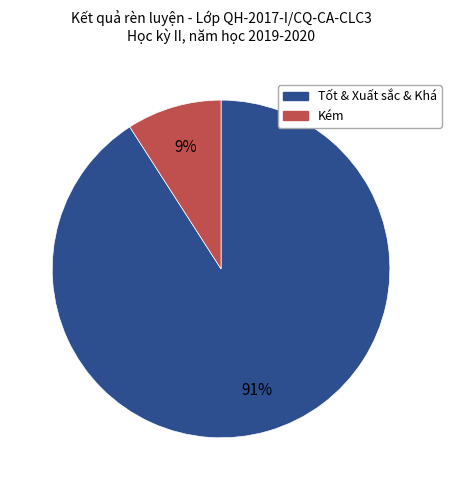

Do Kém and Tốt & Xuất sắc & Khá together represent more than half of the pie?

Yes